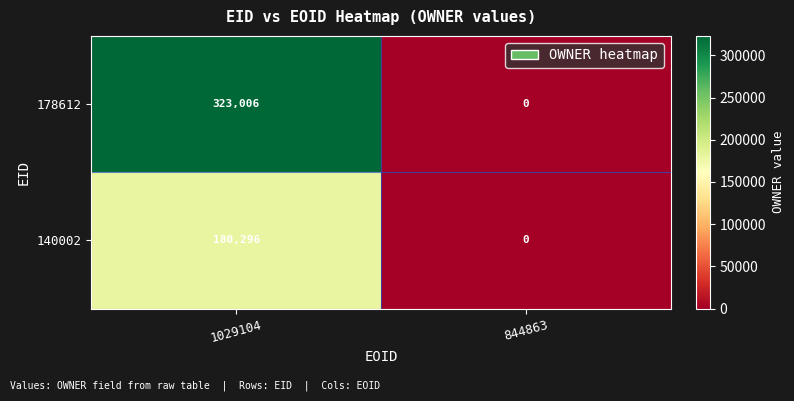

Reading left to right, extract all data points from this chart.

178612: 323006	0
140002: 180296	0